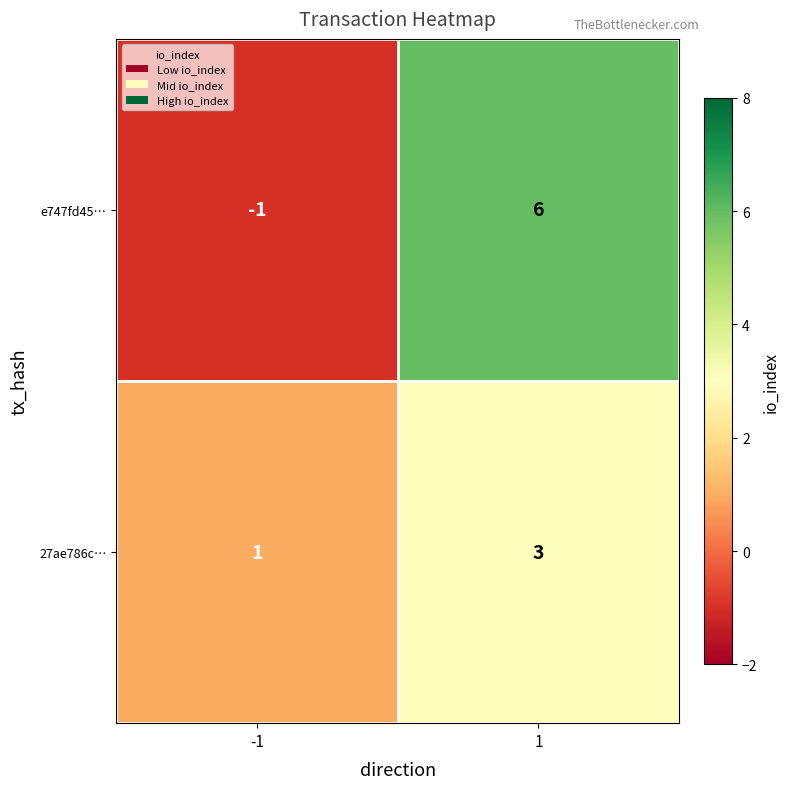

Reading left to right, what are all the values shown in this chart?

e747fd45…: -1=-1	1=6
27ae786c…: -1=1	1=3